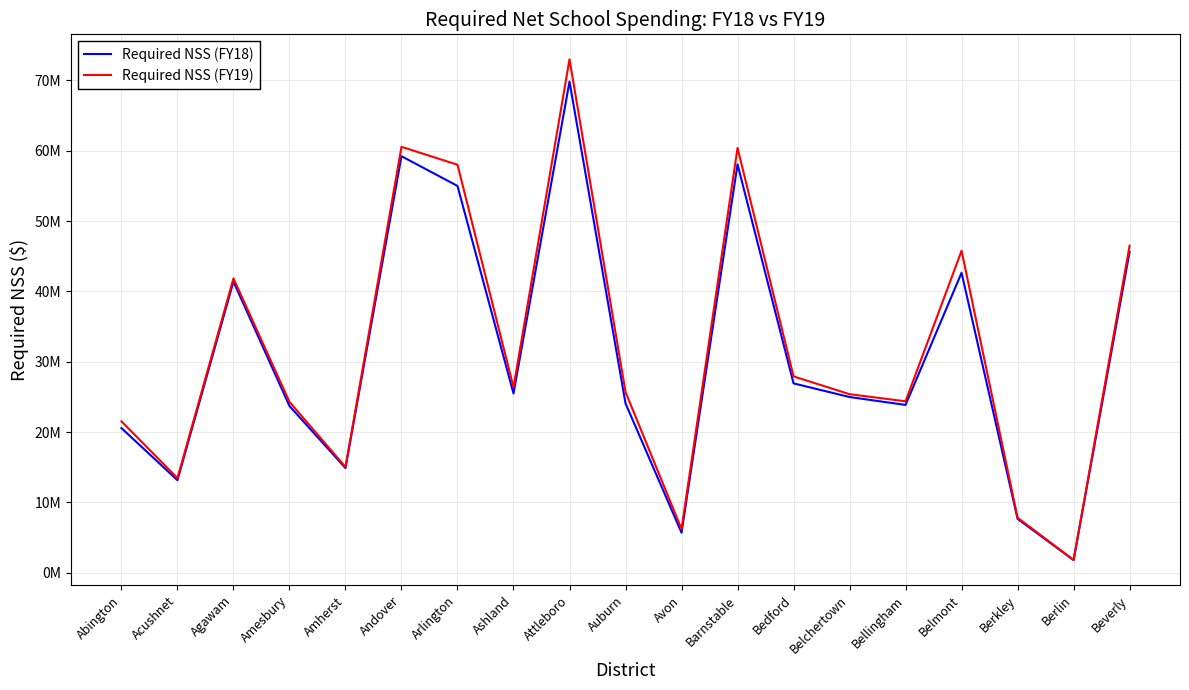

Is this an area chart (filled region under the line)?

No